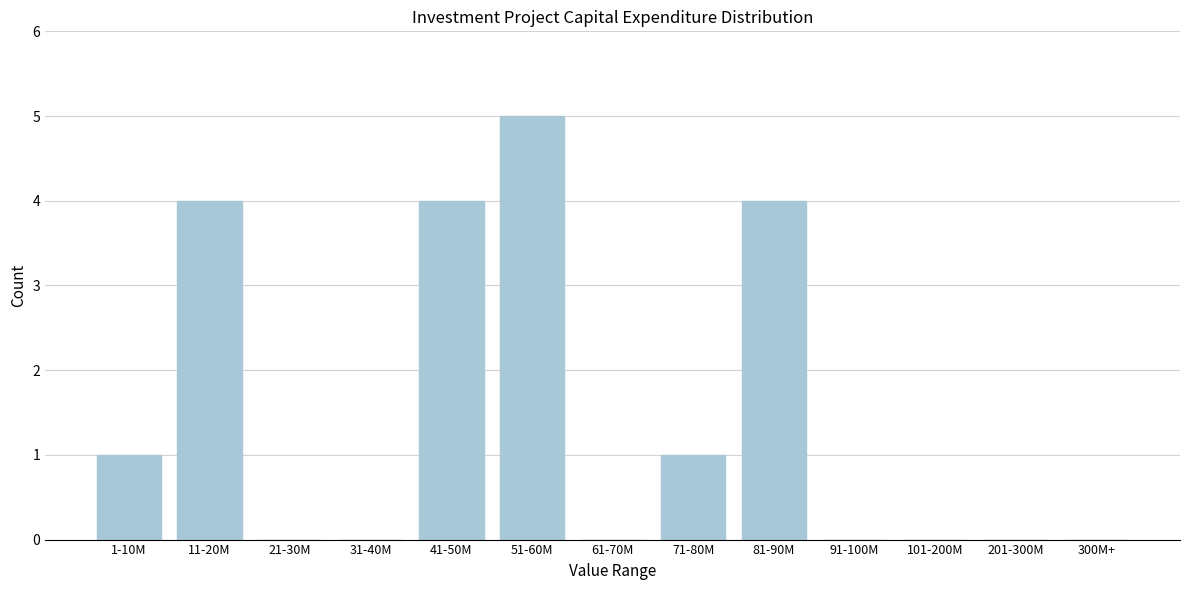

Reading left to right, what are all the values shown in this chart?

1-10M=1	11-20M=4	21-30M=0	31-40M=0	41-50M=4	51-60M=5	61-70M=0	71-80M=1	81-90M=4	91-100M=0	101-200M=0	201-300M=0	300M+=0